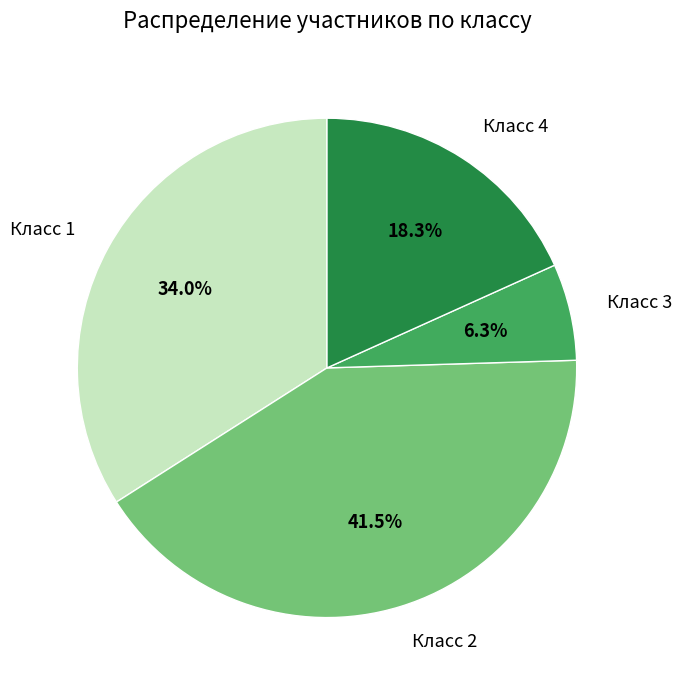

Rank the categories by value from highest to lowest.

Класс 2, Класс 1, Класс 4, Класс 3